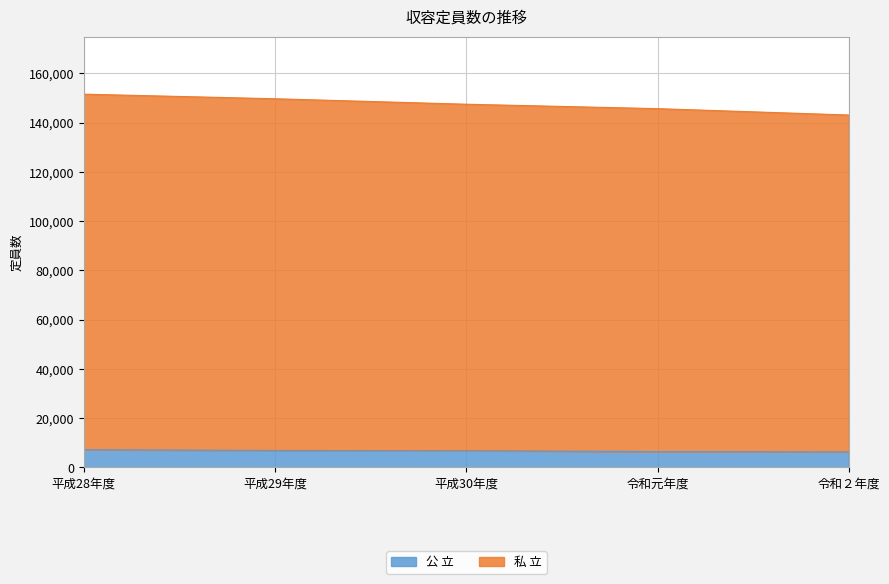

The value of 私 立 at 令和元年度 is 145692. True or false?

True